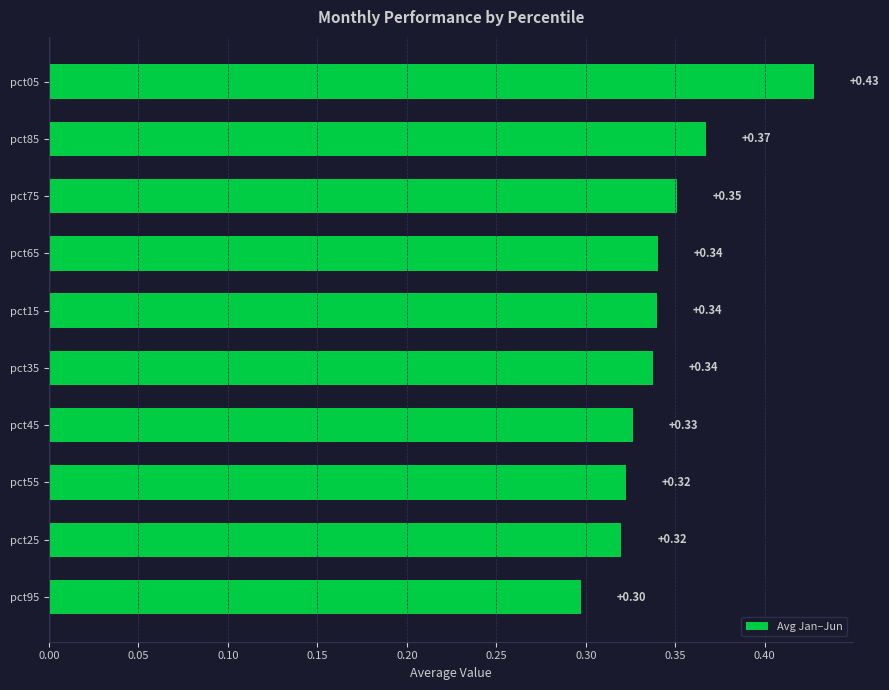

Which has a higher value, pct55 or pct35?

pct35